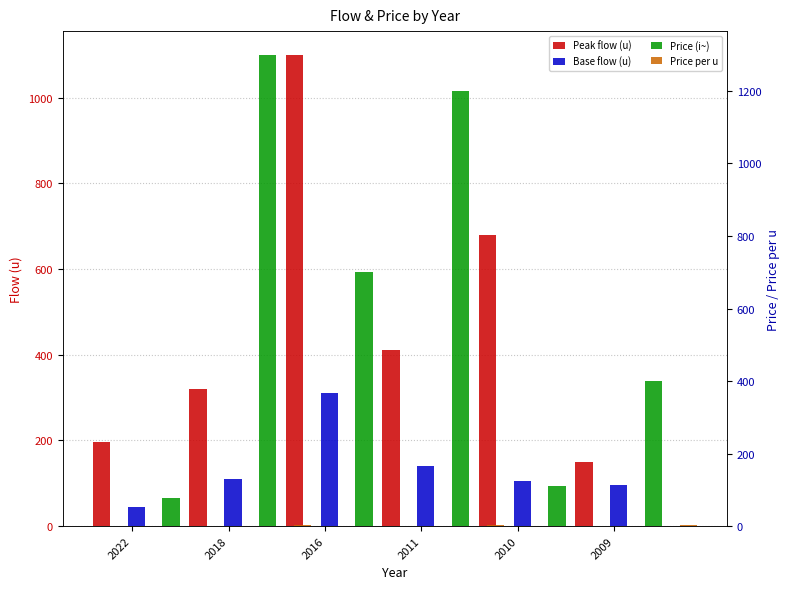

How many data points does each series have?

6